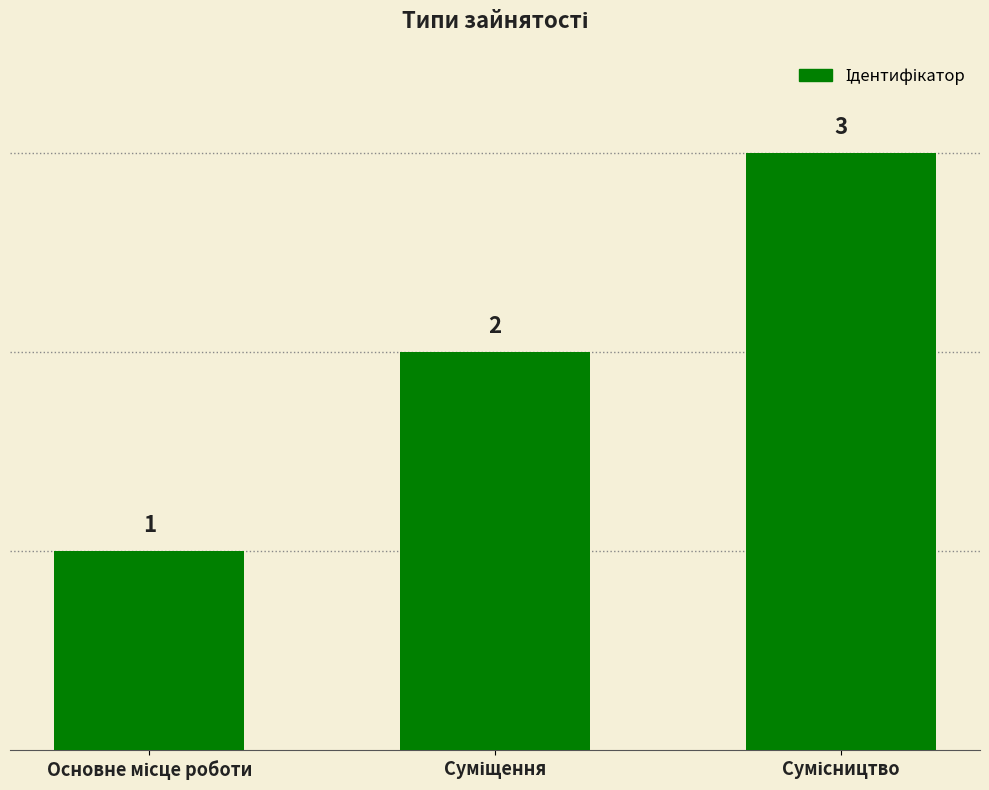

What is the value of the 1st bar from the left?

1